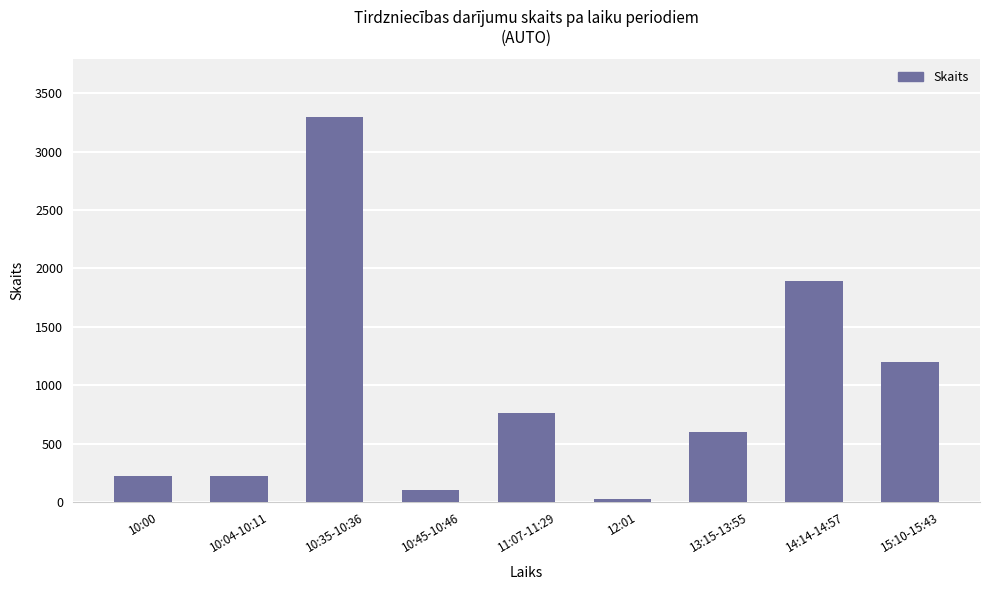

What position from the right is 10:00?

9